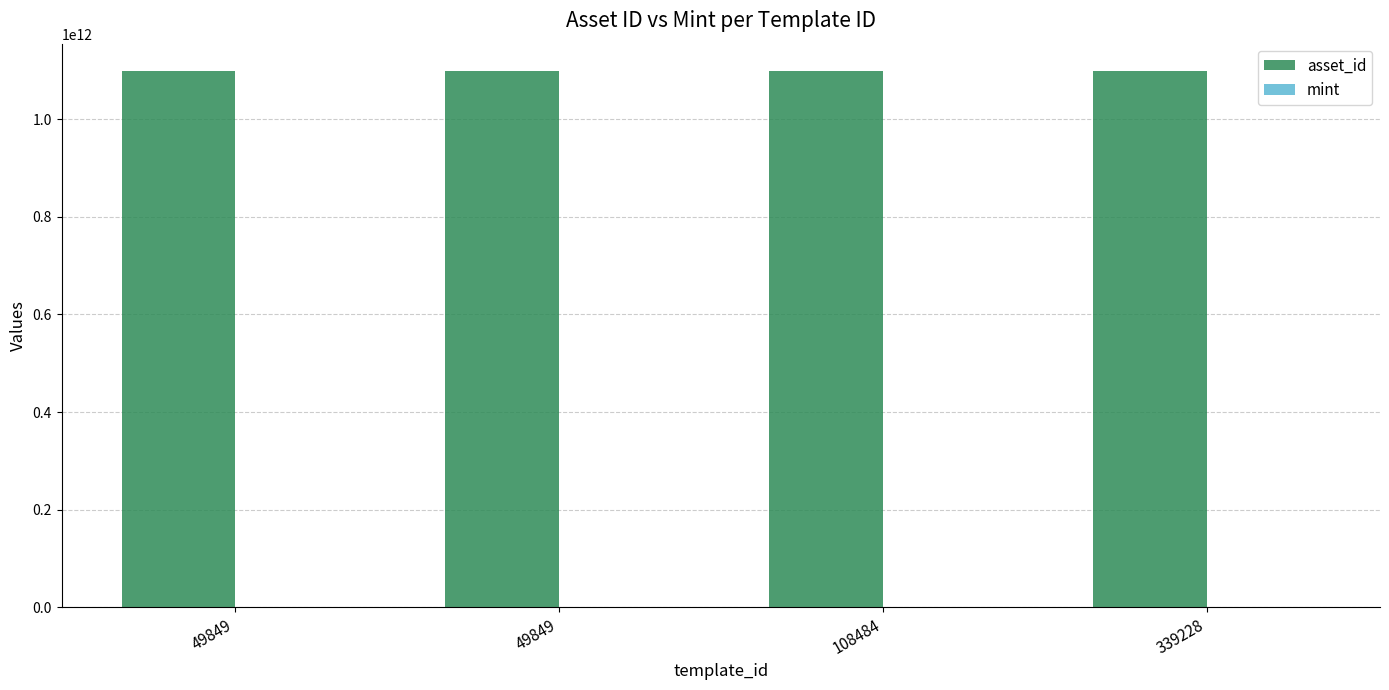

At which category is the sum across all series the highest?

339228